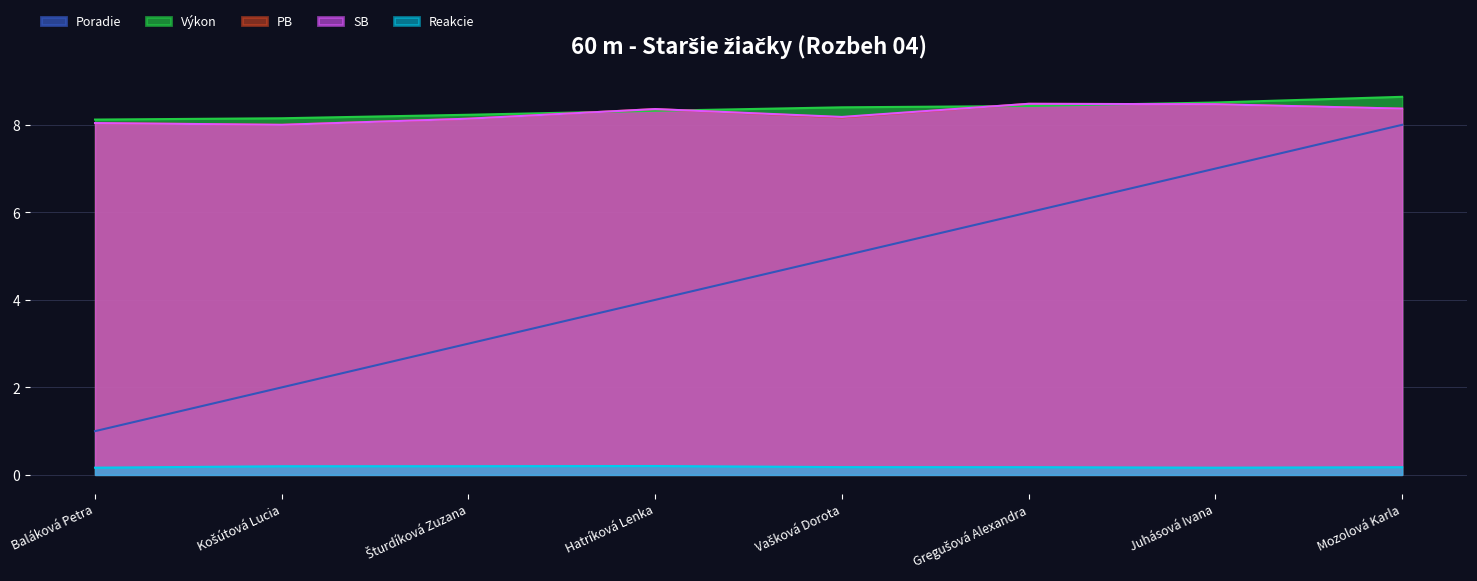

What position from the right is Mozolová Karla?

1